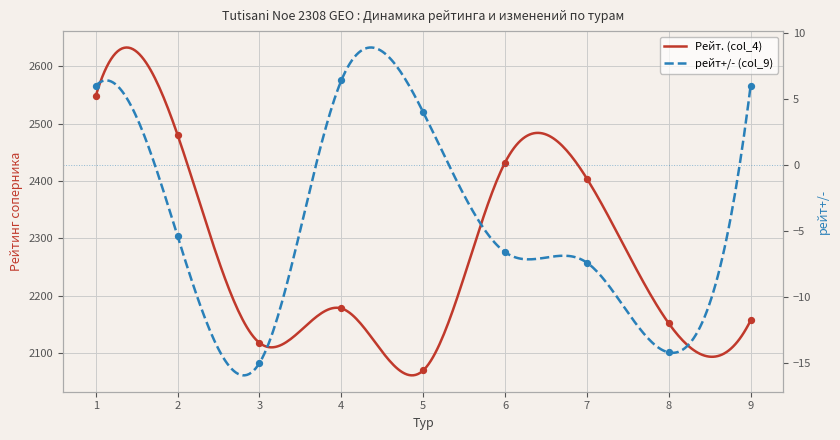

Which series reaches the minimum Y coordinate?

рейт+/- (col_9)